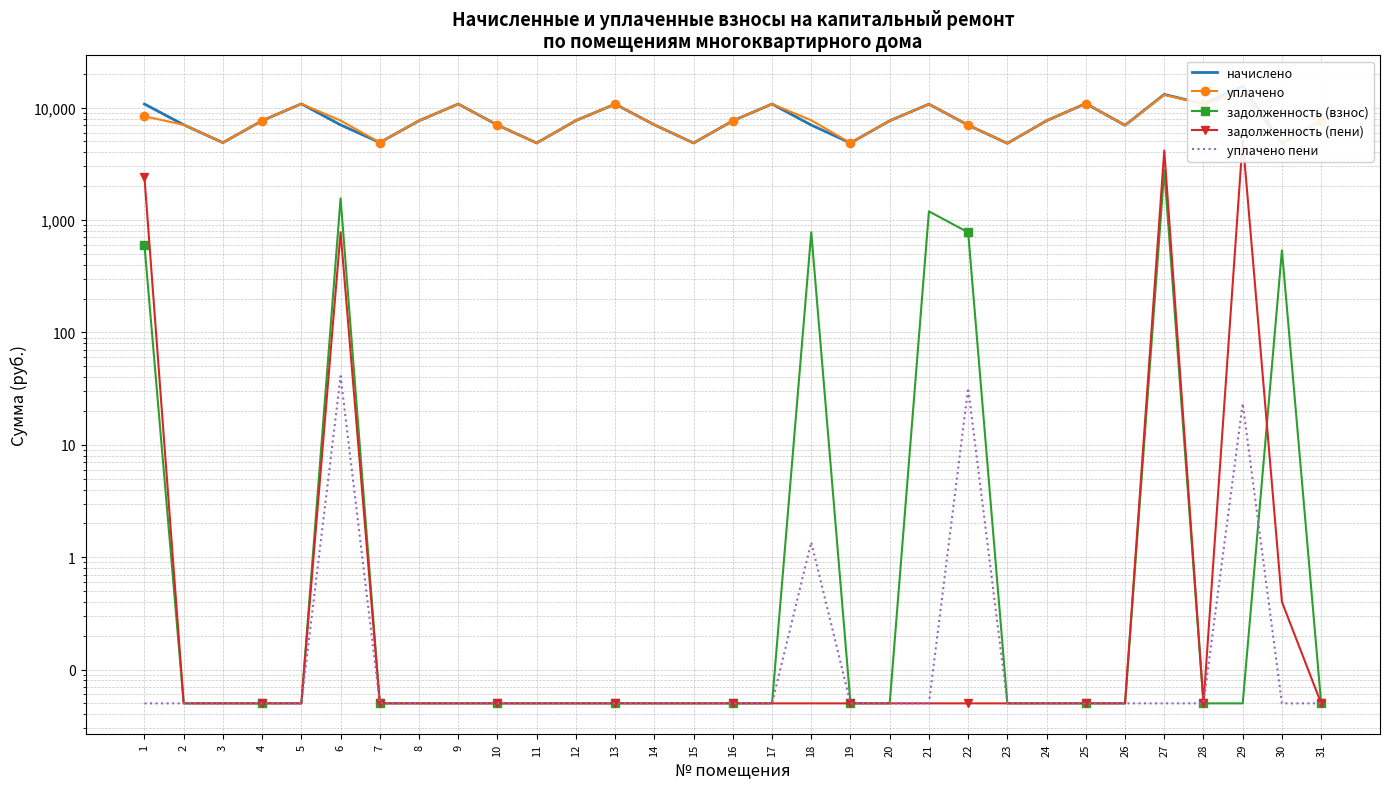

True or false: задолженность (взнос) and начислено cross at least once.

False